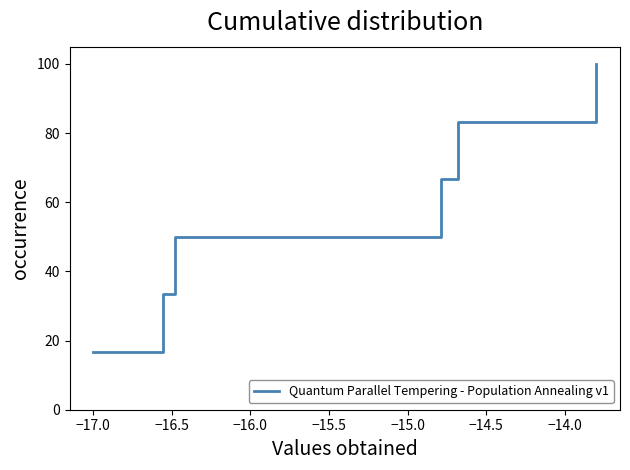

Count the number of data series in this chart.

1